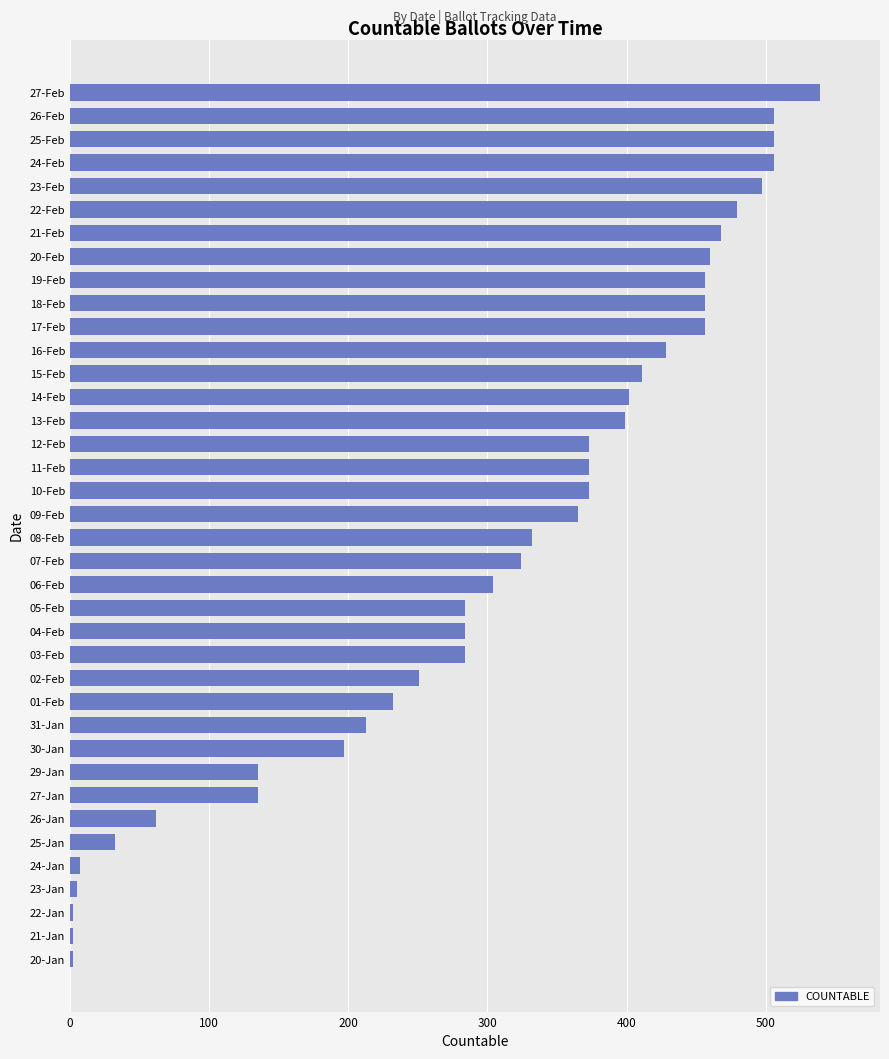

What is the change in value from 22-Feb to 27-Feb?

+60